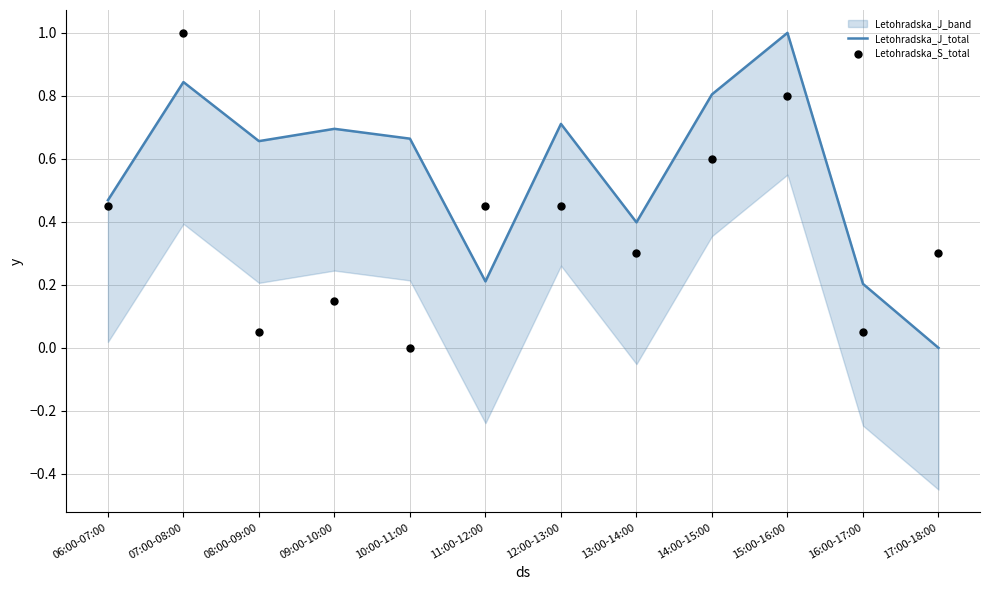

Which series contains the lowest Y value?

Letohradska_J_total